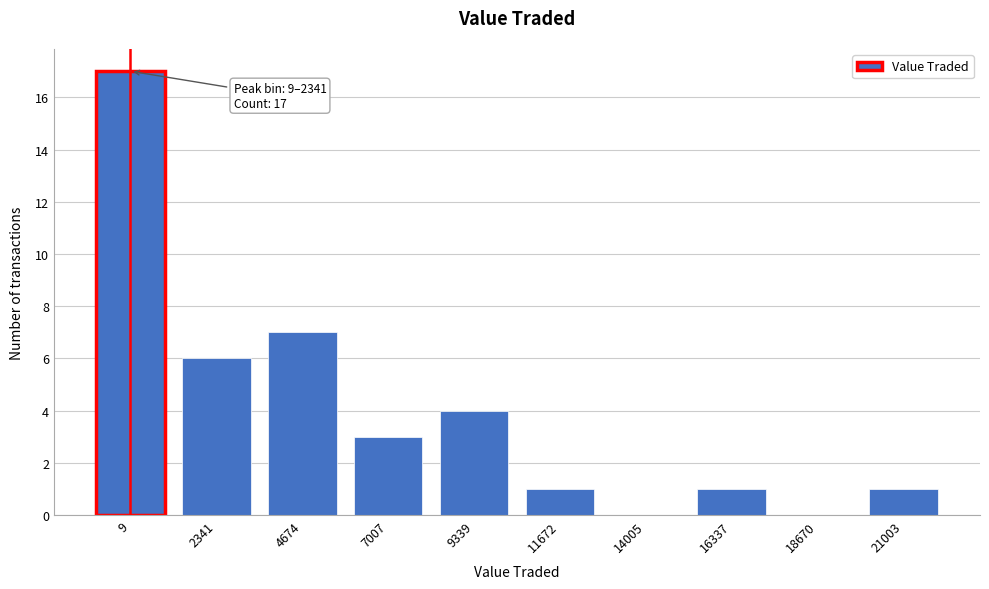

Which label corresponds to the largest value in the chart?

9